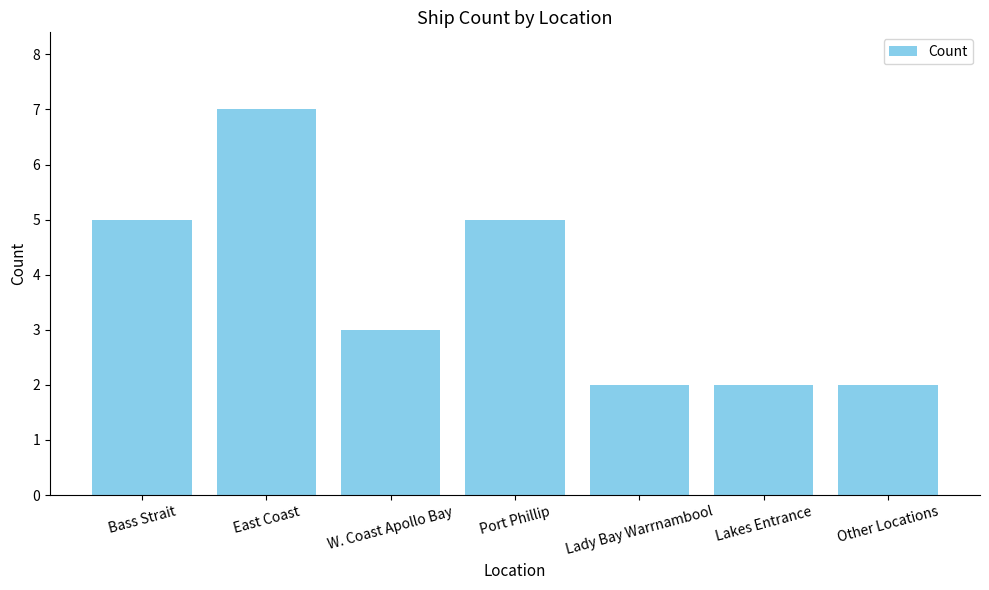

Reading left to right, what are all the values shown in this chart?

Bass Strait=5	East Coast=7	W. Coast Apollo Bay=3	Port Phillip=5	Lady Bay Warrnambool=2	Lakes Entrance=2	Other Locations=2